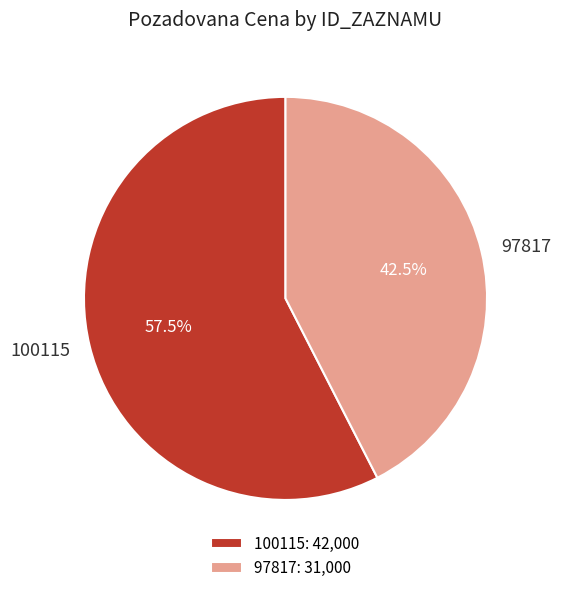

To the nearest percent, what is the difference between the largest and smallest slice percentages?

15%